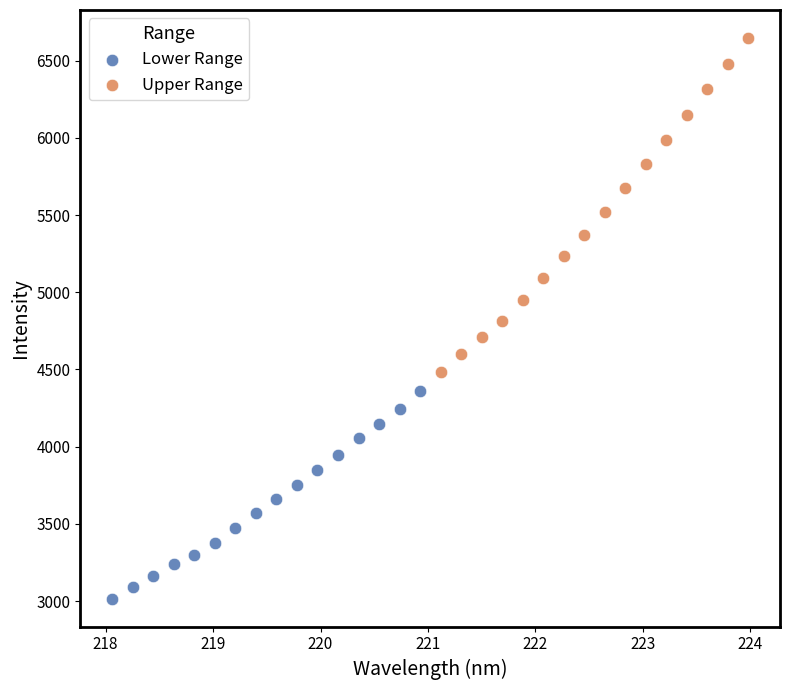

What are all the series names shown in the legend?

Lower Range, Upper Range